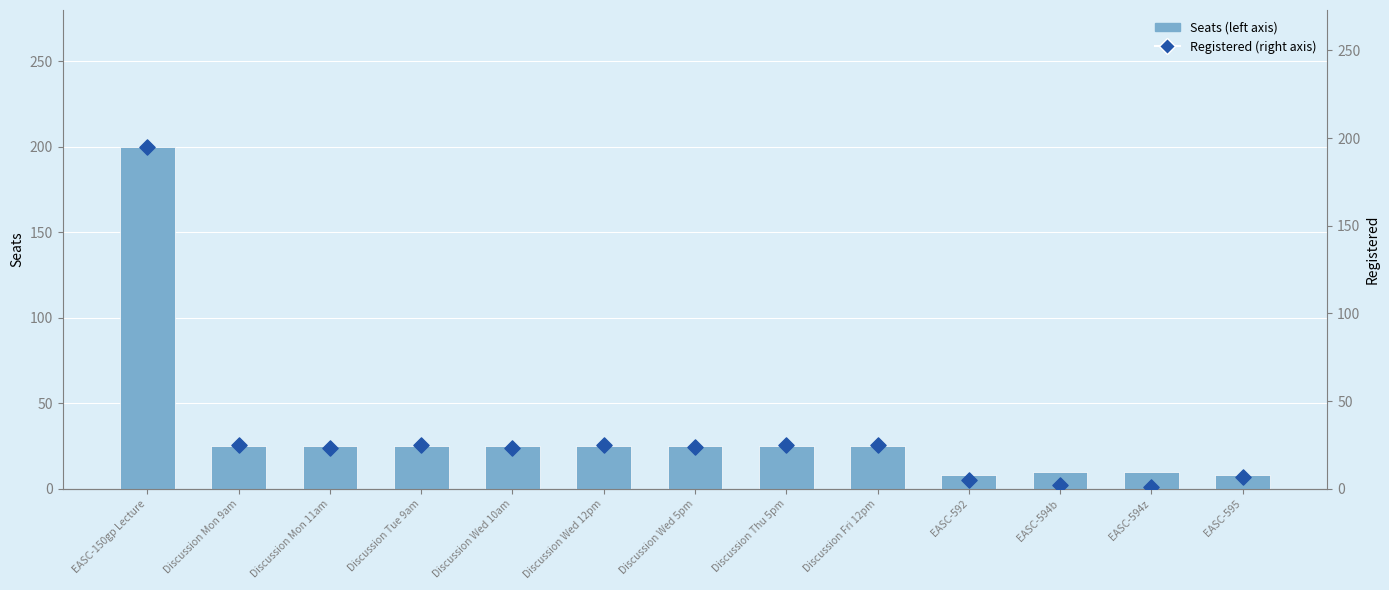

Which series has the largest total across all categories?

Seats (left axis)